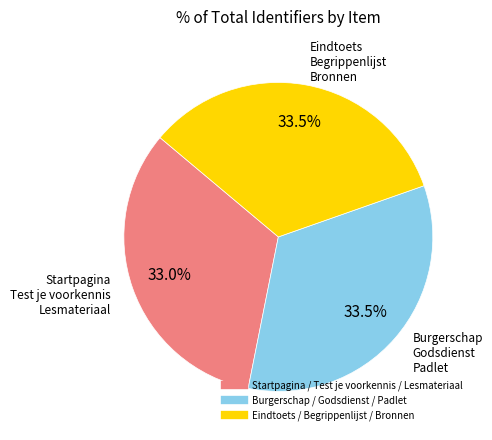

Is there any slice that represents more than half of the pie?

No